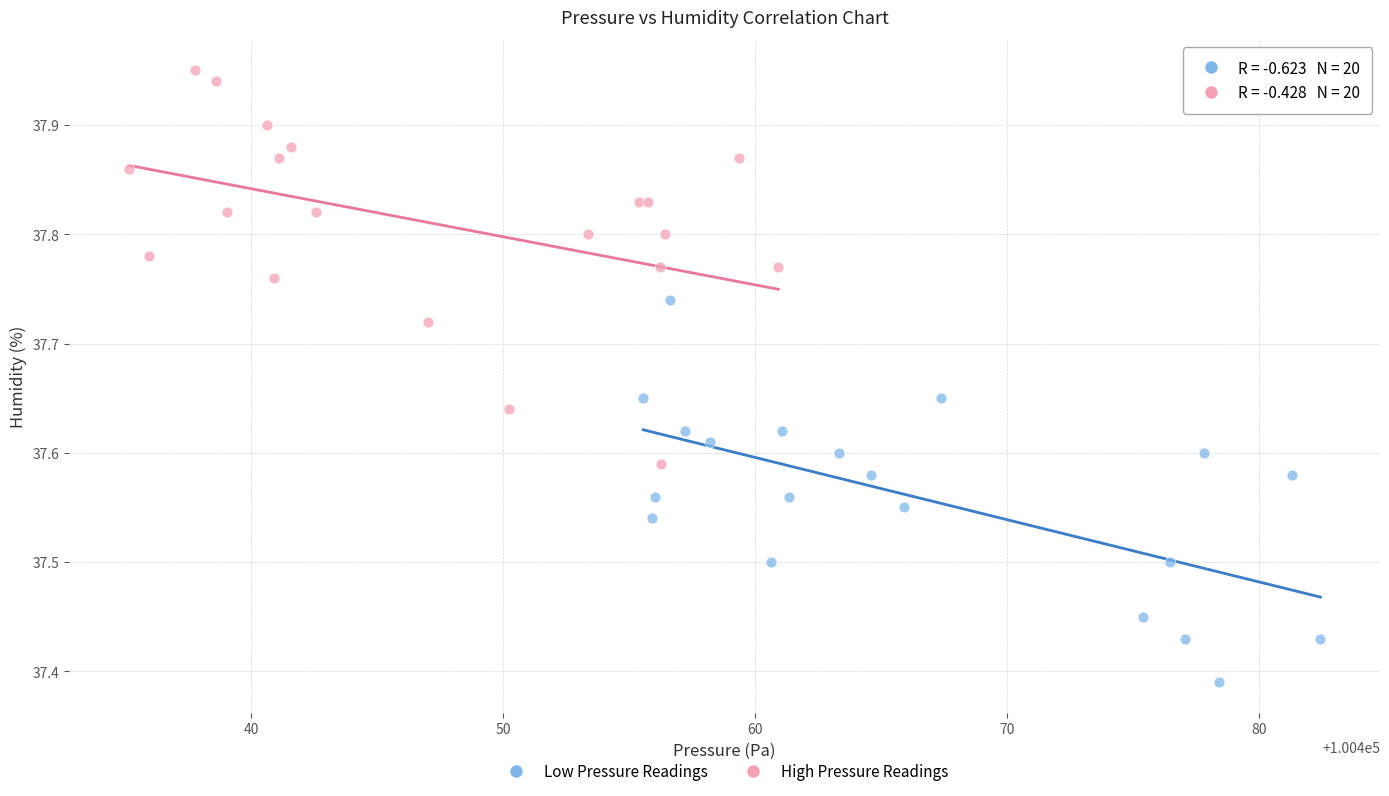

Which series contains the lowest Y value?

Low Pressure Readings